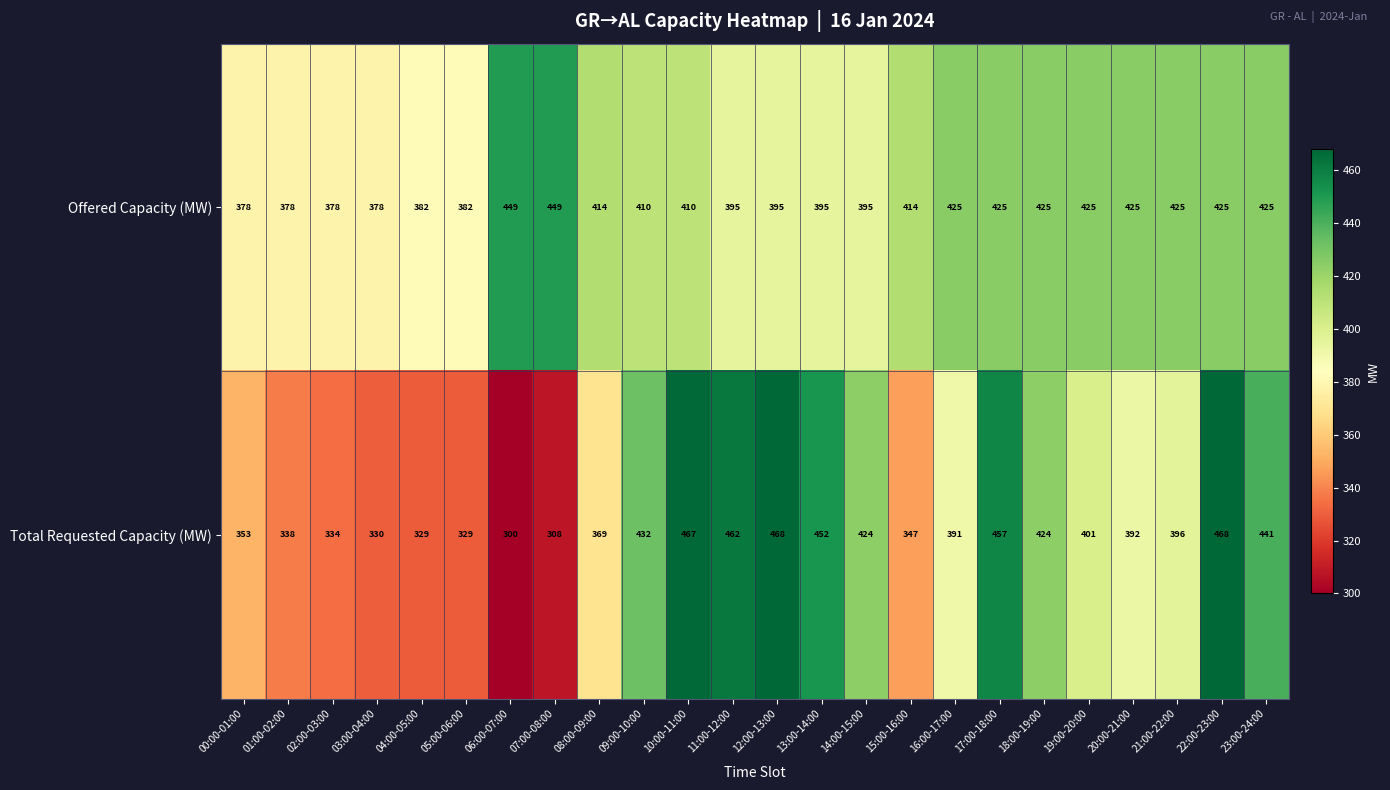

The value of Offered Capacity (MW) at 20:00-21:00 is 425. True or false?

True